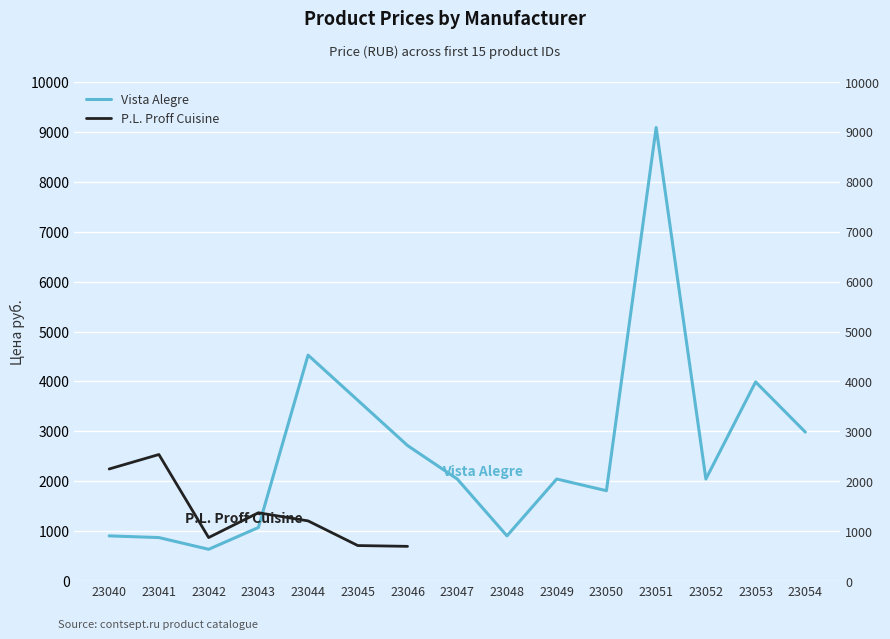

How many lines are shown in the chart?

2